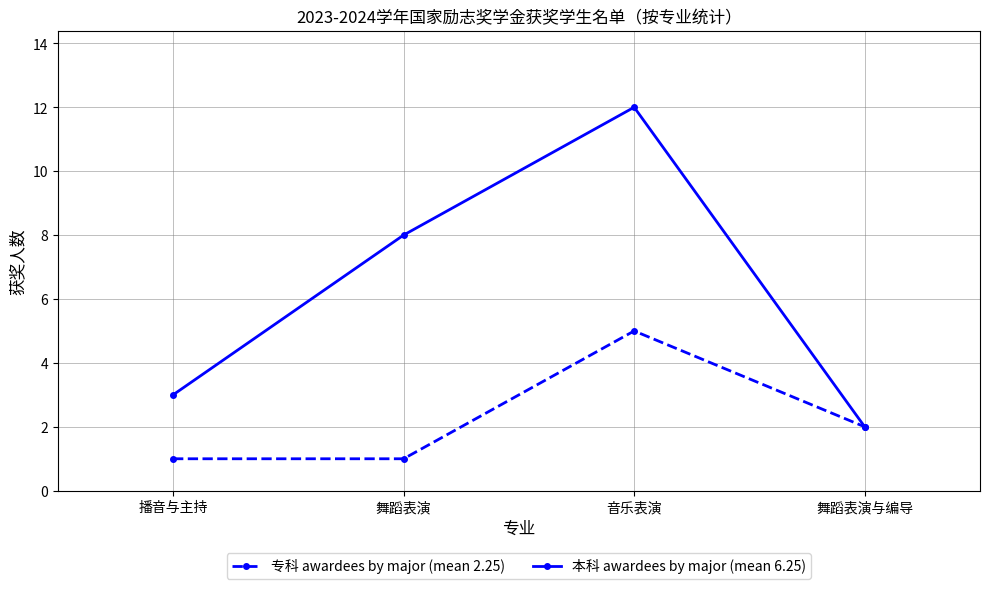

How many series are shown in this chart?

2